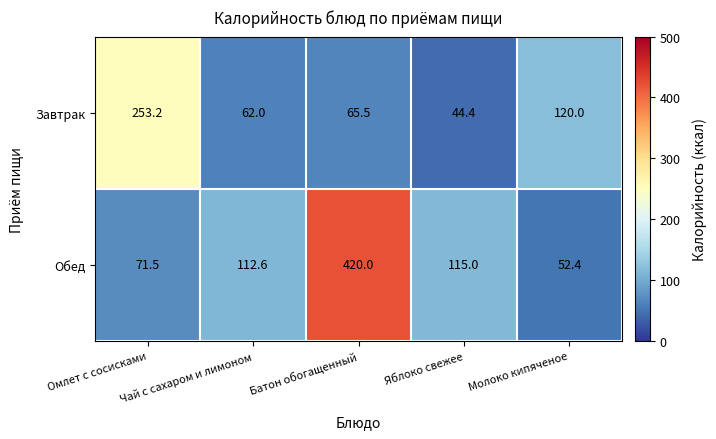

Is it true that Завтрак equals 44.4 at Яблоко свежее?

True